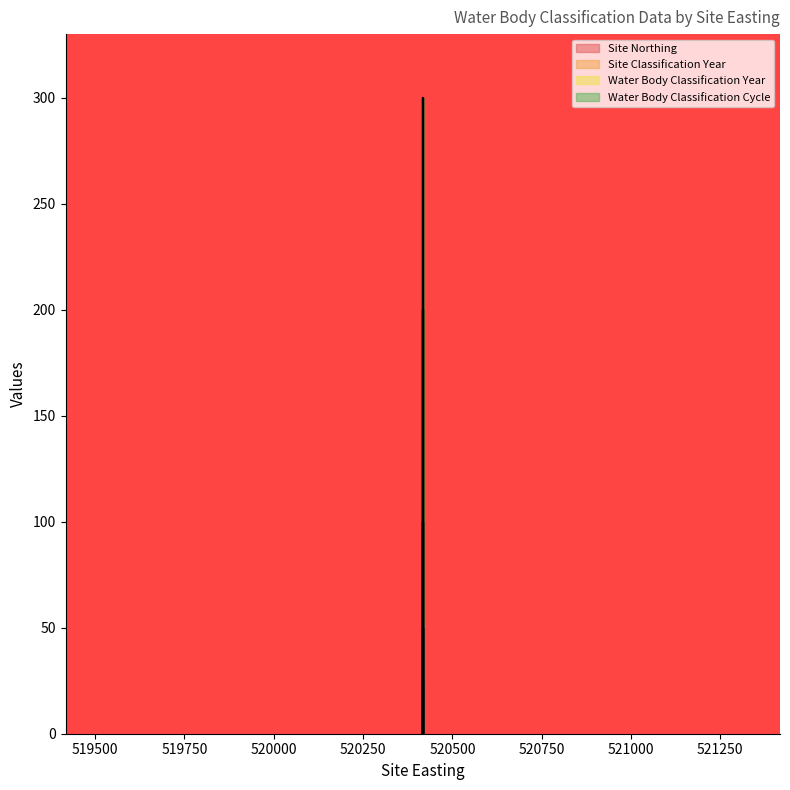

What is the value of the Site Classification Year point at the 18th from the left?

100